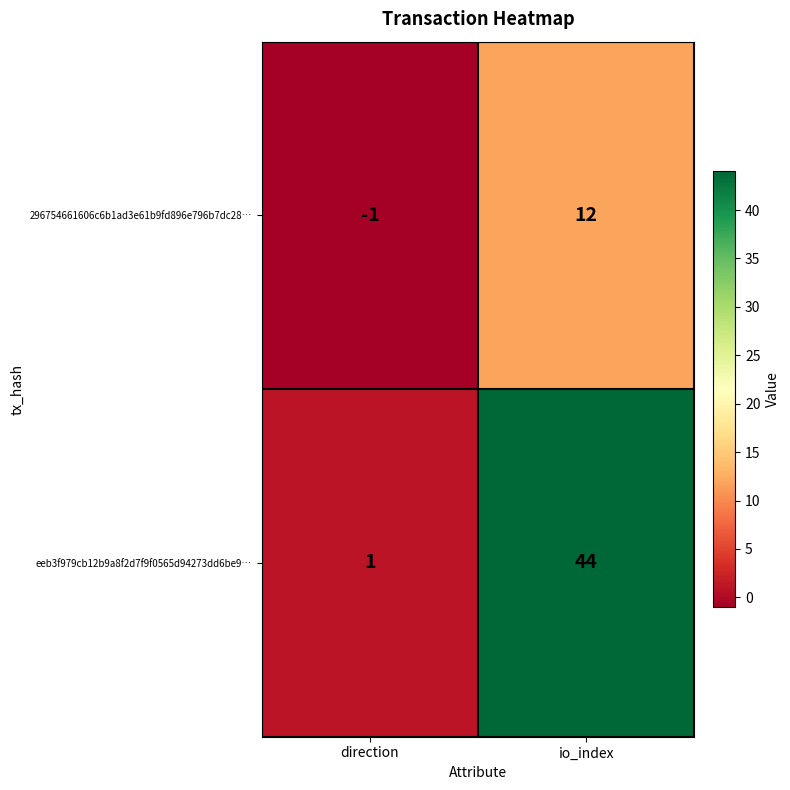

What is the sum of the 296754661606c6b1ad3e61b9fd896e796b7dc28… values at direction and io_index?

11